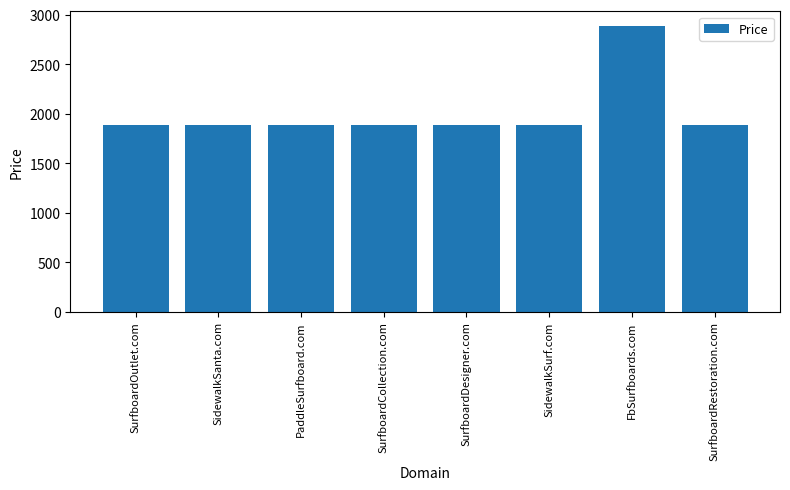

What is the greatest value displayed?

2888